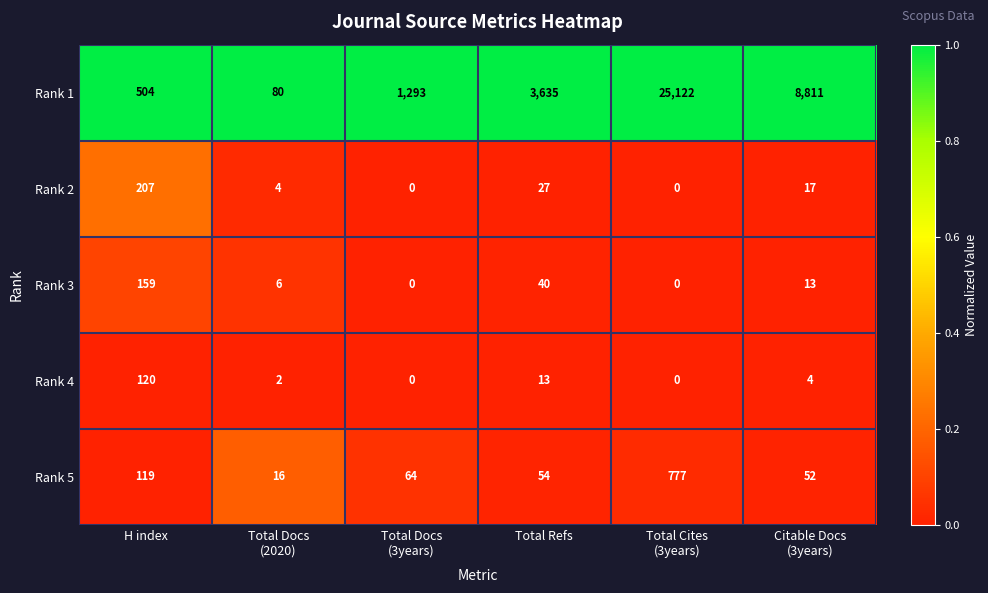

What is the difference between the maximum and minimum values in the Rank 5 series?

761